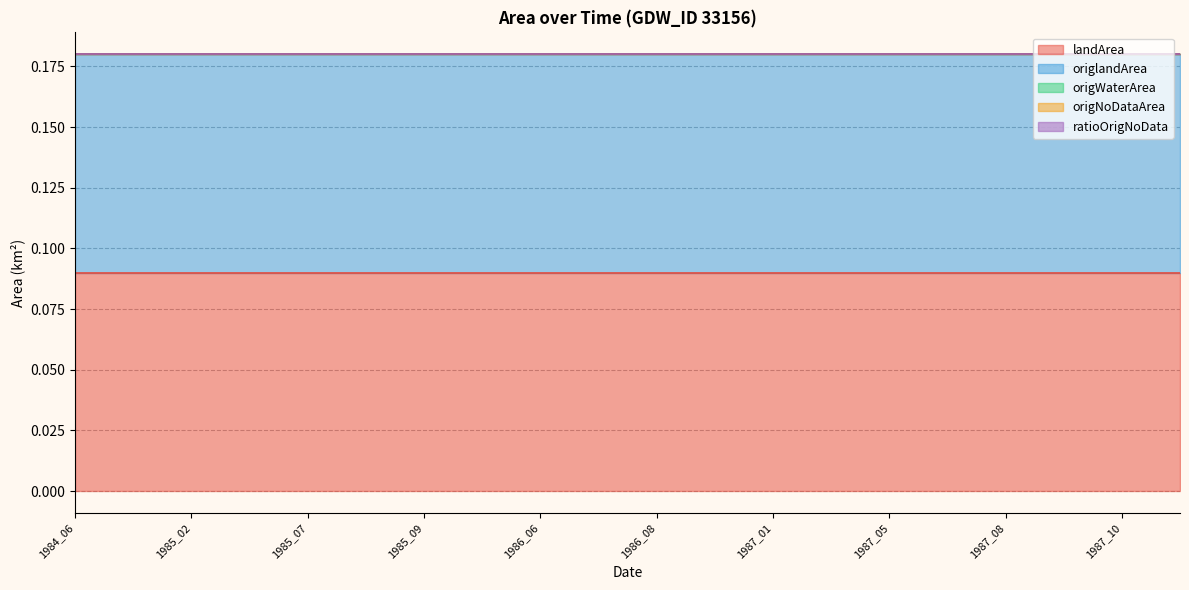

The origWaterArea series shows 0.0 at 1986_10. True or false?

True